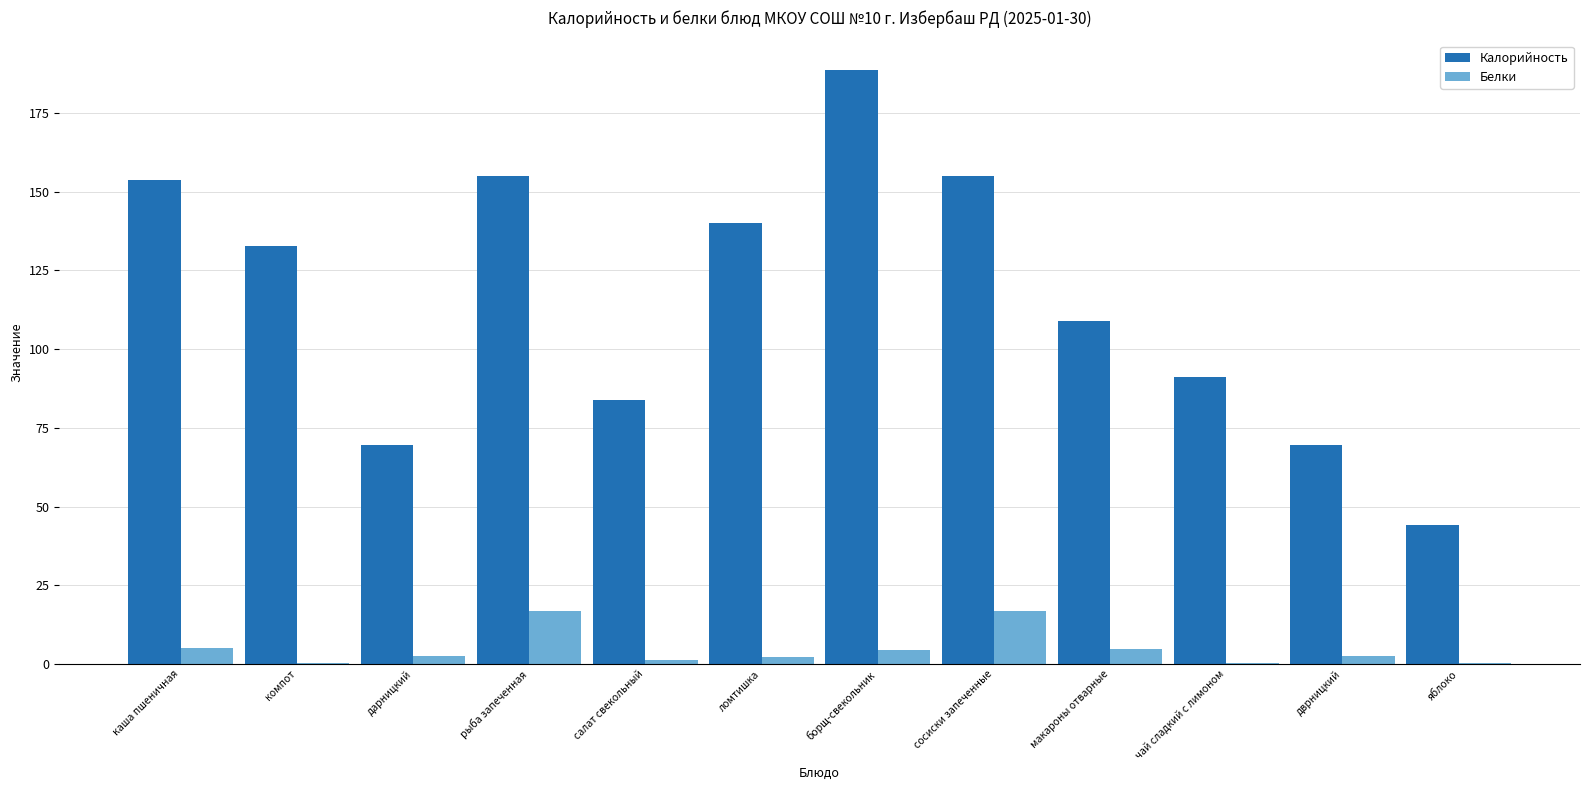

The value of Калорийность at борщ-свекольник is 120.3. True or false?

False